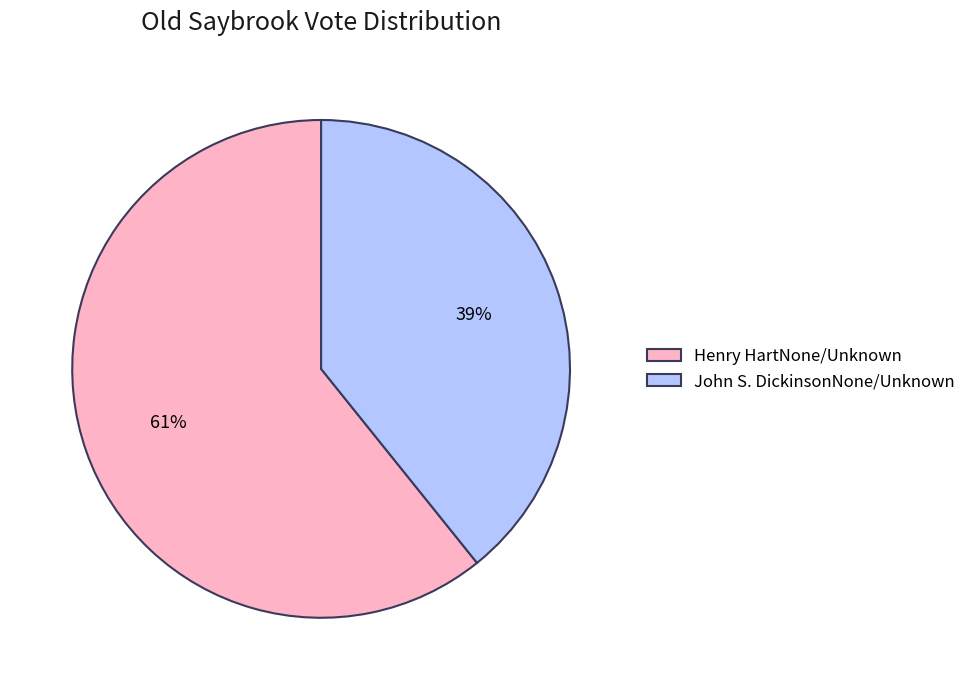

Rank the categories by value from highest to lowest.

Henry HartNone/Unknown, John S. DickinsonNone/Unknown